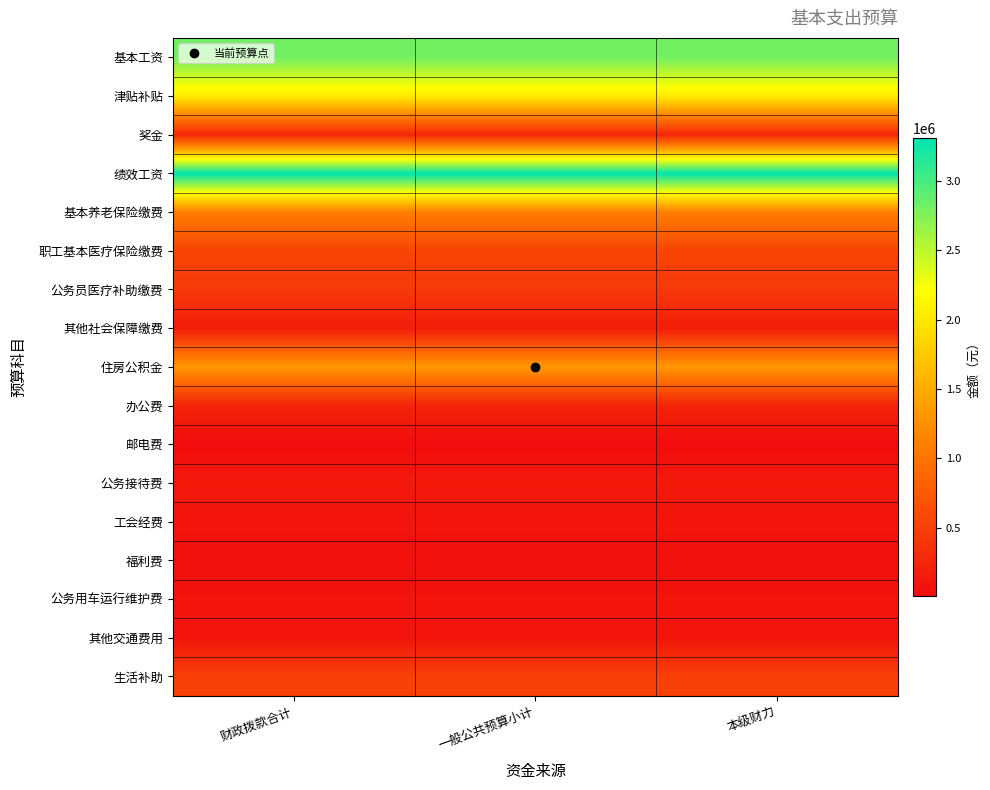

At which category is the sum across all series the highest?

财政拨款合计